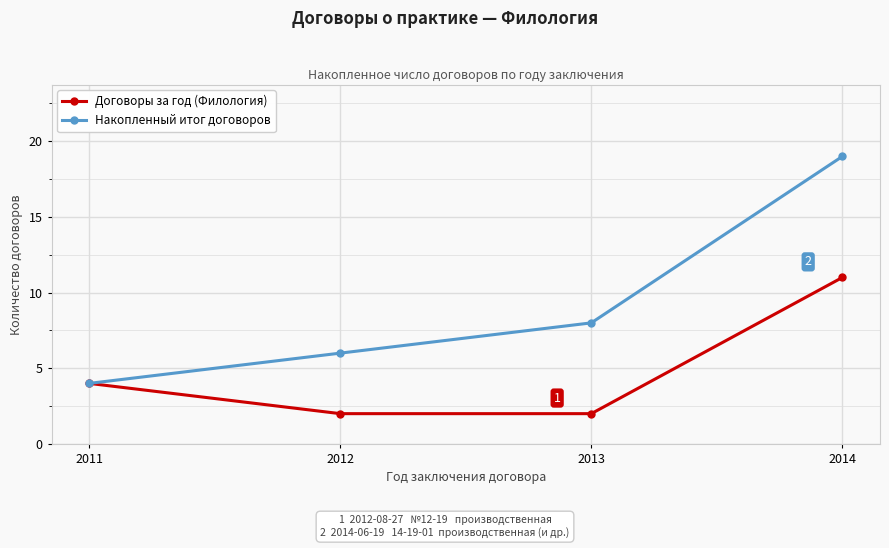

Rank the categories by Накопленный итог договоров value from highest to lowest.

2014, 2013, 2012, 2011